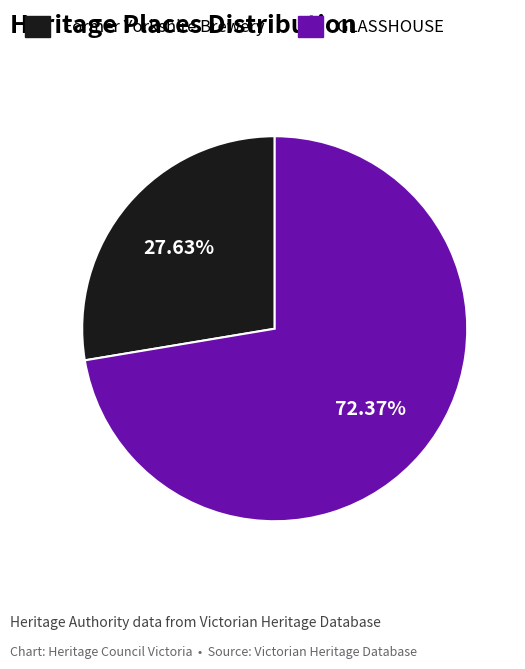

What percentage is the Former Yorkshire Brewery slice, to the nearest percent?

28%